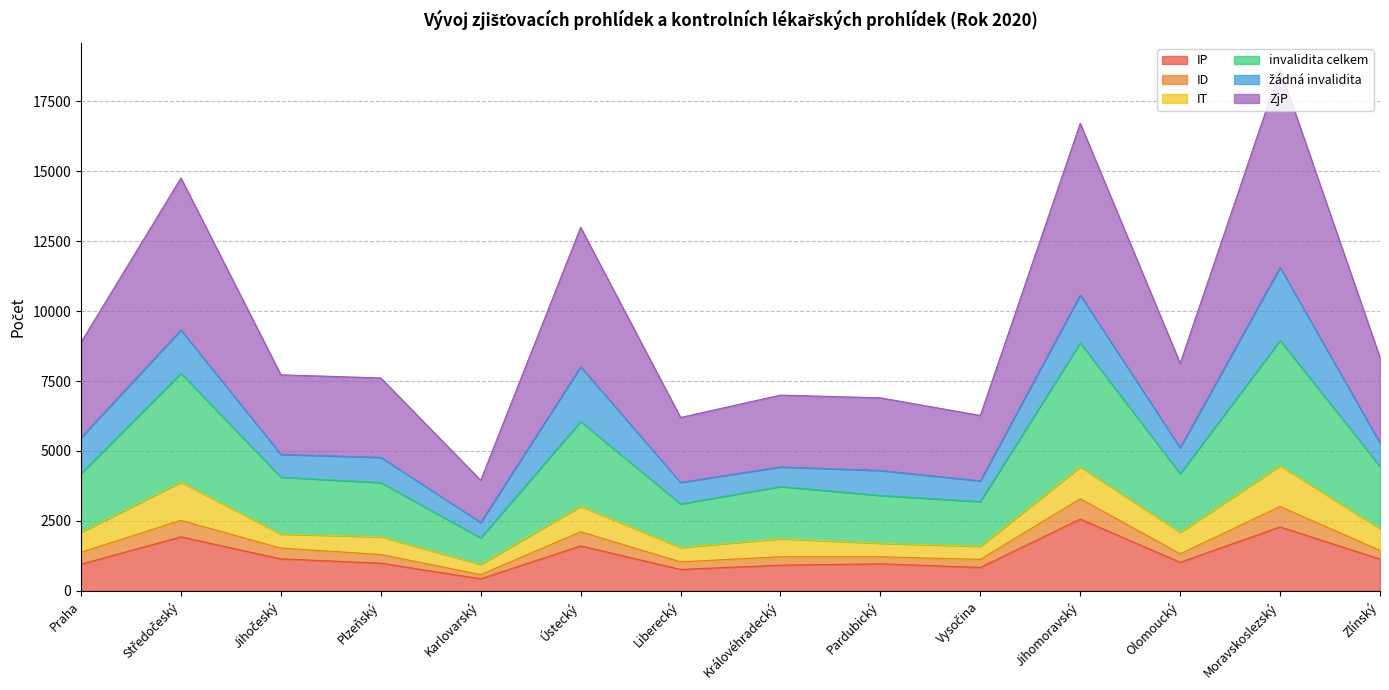

What position from the right is Vysočina?

5